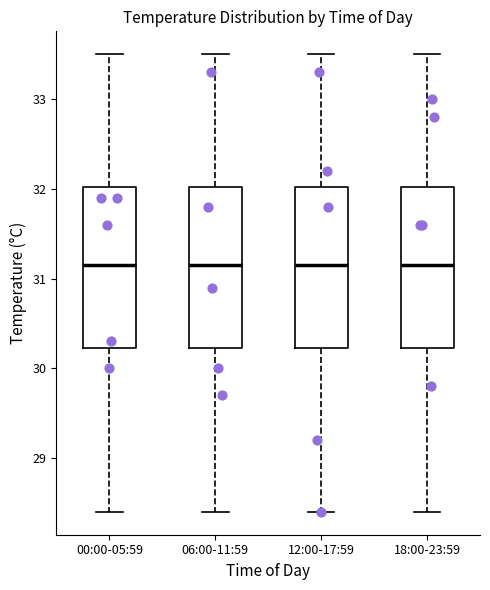

Where does the lower whisker of the box for 18:00-23:59 end on the y-axis? The values are not printed on the chart, so give them approximately, as read against the axis.

28.4